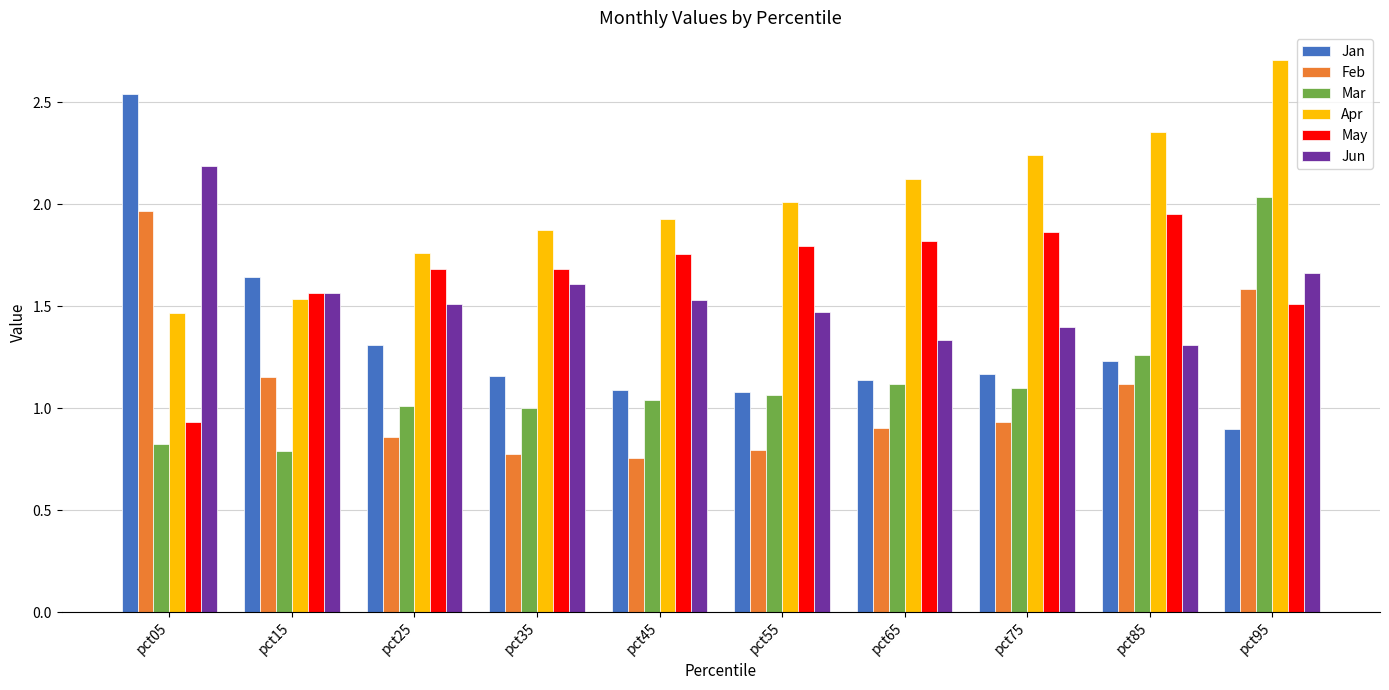

How many groups of bars are there?

10